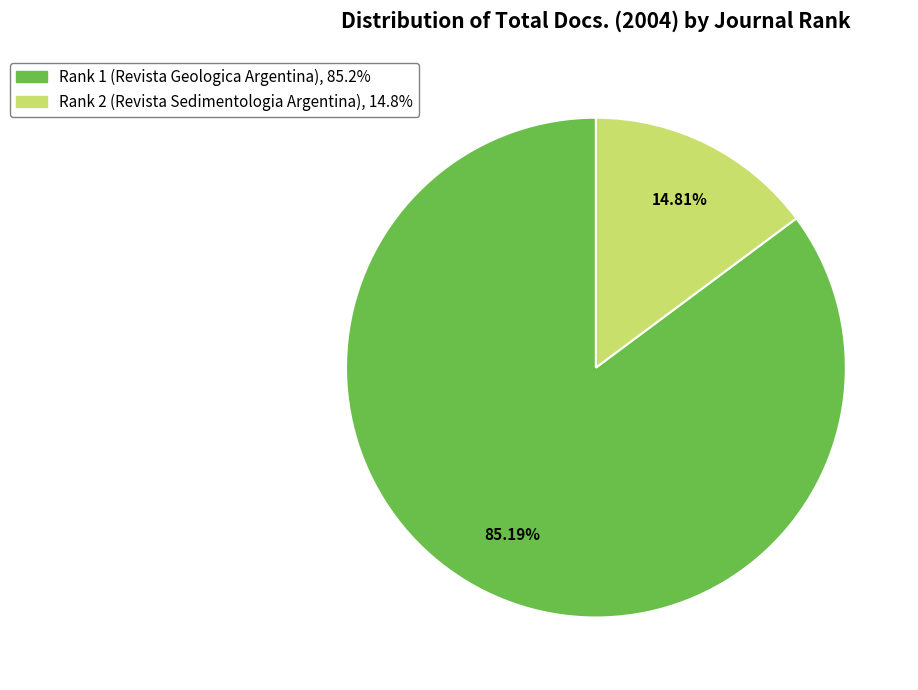

How many slices are in this pie chart?

2